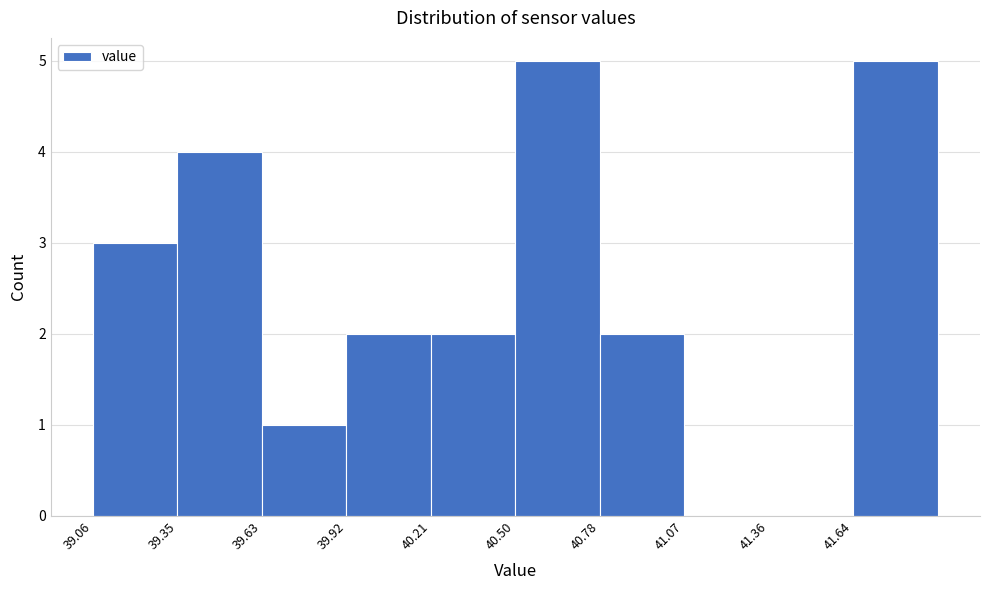

Reading left to right, transcribe this chart: for each bar, give the range it covers on the x-axis and its height. Neither the bar edges nor the heights are printed on the chart, so give them approximately, as read against the axes.

39.05 to 39.35: 3
39.35 to 39.65: 4
39.65 to 39.90: 1
39.90 to 40.20: 2
40.20 to 40.50: 2
40.50 to 40.80: 5
40.80 to 41.05: 2
41.05 to 41.35: 0
41.35 to 41.65: 0
41.65 to 41.95: 5